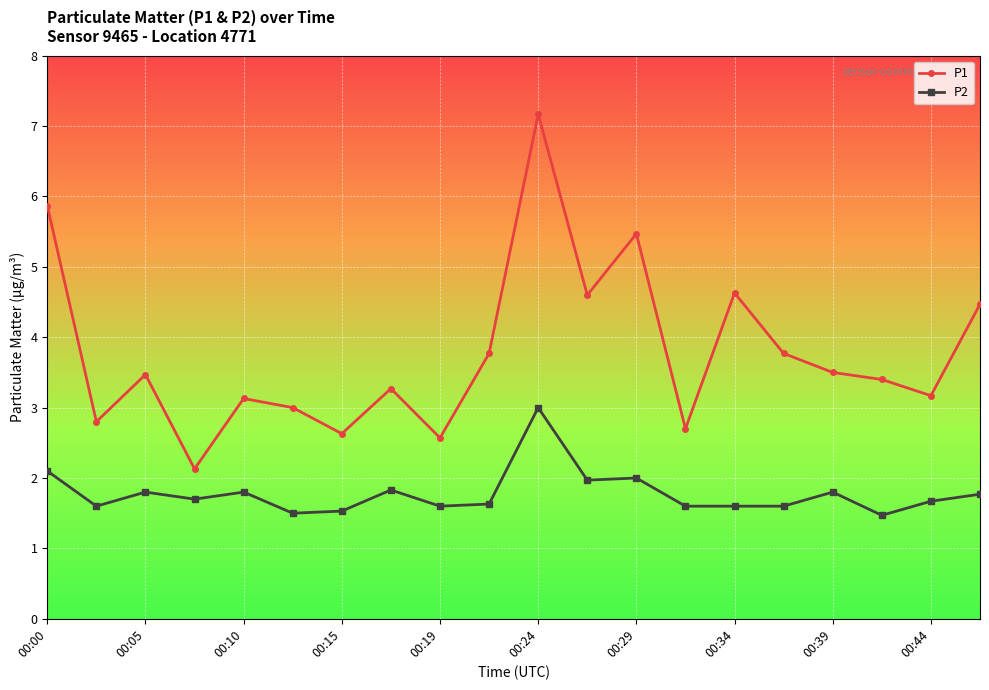

Is this an area chart (filled region under the line)?

No